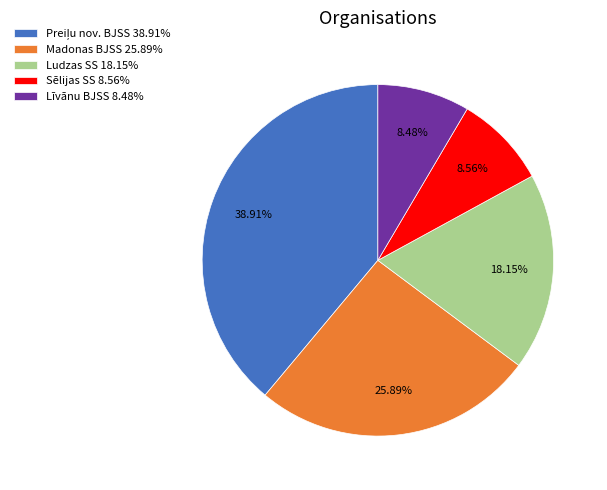

What percentage is the Sēlijas SS slice, to the nearest percent?

9%